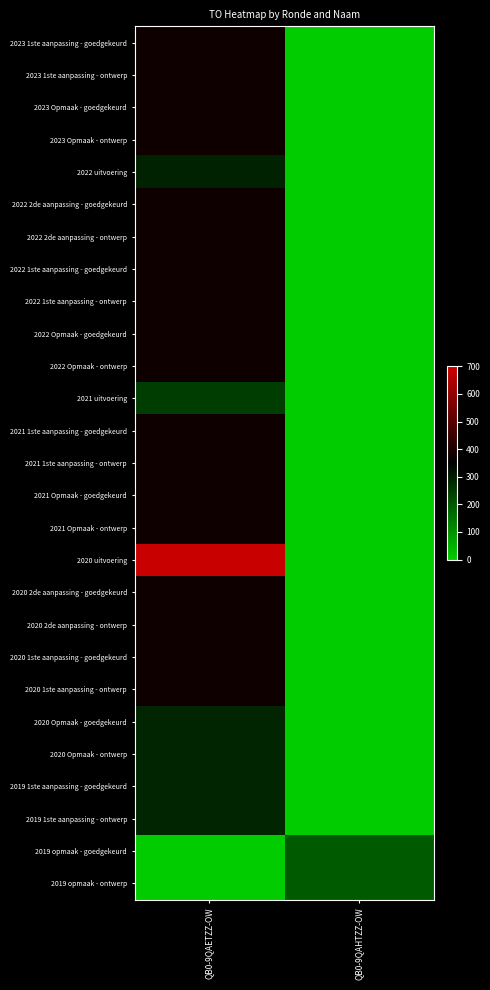

Reading right to left, extract all data points from this chart.

2023 1ste aanpassing - goedgekeurd: QB0-9QAHTZZ-OW=0	QB0-9QAETZZ-OW=376
2023 1ste aanpassing - ontwerp: QB0-9QAHTZZ-OW=0	QB0-9QAETZZ-OW=376
2023 Opmaak - goedgekeurd: QB0-9QAHTZZ-OW=0	QB0-9QAETZZ-OW=376
2023 Opmaak - ontwerp: QB0-9QAHTZZ-OW=0	QB0-9QAETZZ-OW=376
2022 uitvoering: QB0-9QAHTZZ-OW=0	QB0-9QAETZZ-OW=292
2022 2de aanpassing - goedgekeurd: QB0-9QAHTZZ-OW=0	QB0-9QAETZZ-OW=376
2022 2de aanpassing - ontwerp: QB0-9QAHTZZ-OW=0	QB0-9QAETZZ-OW=376
2022 1ste aanpassing - goedgekeurd: QB0-9QAHTZZ-OW=0	QB0-9QAETZZ-OW=376
2022 1ste aanpassing - ontwerp: QB0-9QAHTZZ-OW=0	QB0-9QAETZZ-OW=376
2022 Opmaak - goedgekeurd: QB0-9QAHTZZ-OW=0	QB0-9QAETZZ-OW=376
2022 Opmaak - ontwerp: QB0-9QAHTZZ-OW=0	QB0-9QAETZZ-OW=376
2021 uitvoering: QB0-9QAHTZZ-OW=0	QB0-9QAETZZ-OW=246
2021 1ste aanpassing - goedgekeurd: QB0-9QAHTZZ-OW=0	QB0-9QAETZZ-OW=376
2021 1ste aanpassing - ontwerp: QB0-9QAHTZZ-OW=0	QB0-9QAETZZ-OW=376
2021 Opmaak - goedgekeurd: QB0-9QAHTZZ-OW=0	QB0-9QAETZZ-OW=376
2021 Opmaak - ontwerp: QB0-9QAHTZZ-OW=0	QB0-9QAETZZ-OW=376
2020 uitvoering: QB0-9QAHTZZ-OW=0	QB0-9QAETZZ-OW=694
2020 2de aanpassing - goedgekeurd: QB0-9QAHTZZ-OW=0	QB0-9QAETZZ-OW=376
2020 2de aanpassing - ontwerp: QB0-9QAHTZZ-OW=0	QB0-9QAETZZ-OW=376
2020 1ste aanpassing - goedgekeurd: QB0-9QAHTZZ-OW=0	QB0-9QAETZZ-OW=376
2020 1ste aanpassing - ontwerp: QB0-9QAHTZZ-OW=0	QB0-9QAETZZ-OW=376
2020 Opmaak - goedgekeurd: QB0-9QAHTZZ-OW=0	QB0-9QAETZZ-OW=287
2020 Opmaak - ontwerp: QB0-9QAHTZZ-OW=0	QB0-9QAETZZ-OW=287
2019 1ste aanpassing - goedgekeurd: QB0-9QAHTZZ-OW=0	QB0-9QAETZZ-OW=287
2019 1ste aanpassing - ontwerp: QB0-9QAHTZZ-OW=0	QB0-9QAETZZ-OW=287
2019 opmaak - goedgekeurd: QB0-9QAHTZZ-OW=195	QB0-9QAETZZ-OW=0
2019 opmaak - ontwerp: QB0-9QAHTZZ-OW=195	QB0-9QAETZZ-OW=0